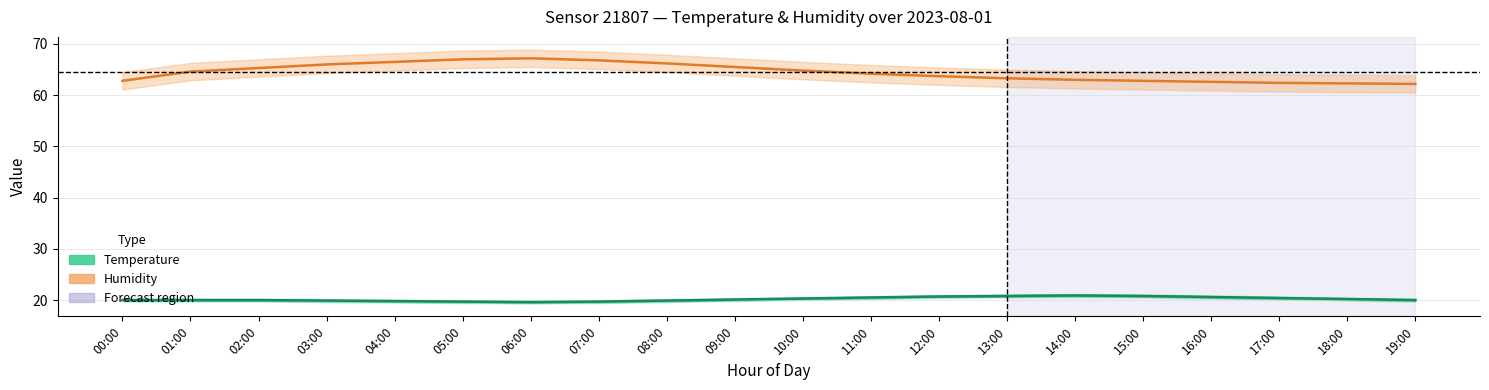

Is this an area chart (filled region under the line)?

No